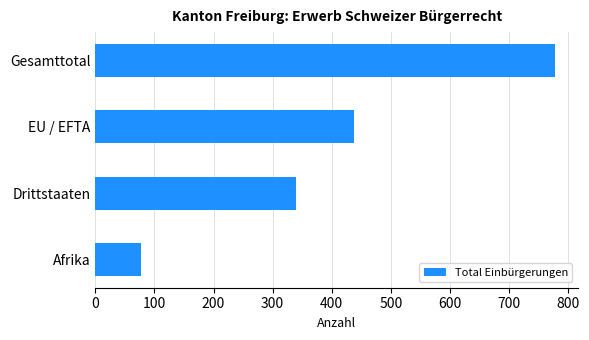

Reading top to bottom, what are all the values shown in this chart?

Gesamttotal=778	EU / EFTA=438	Drittstaaten=340	Afrika=78